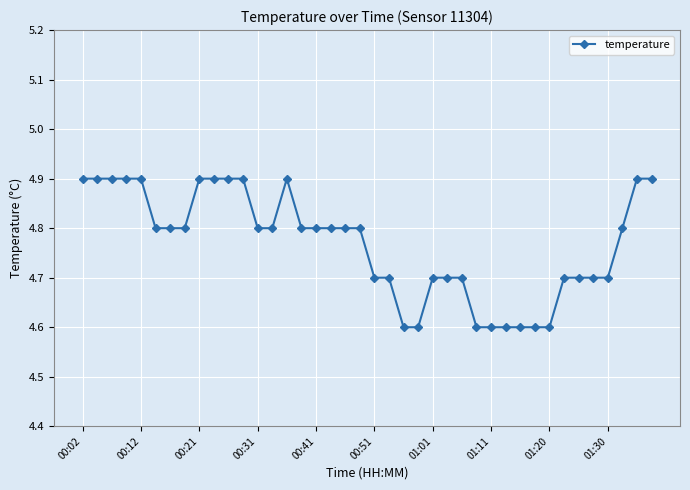

What is the smallest value displayed?

4.6